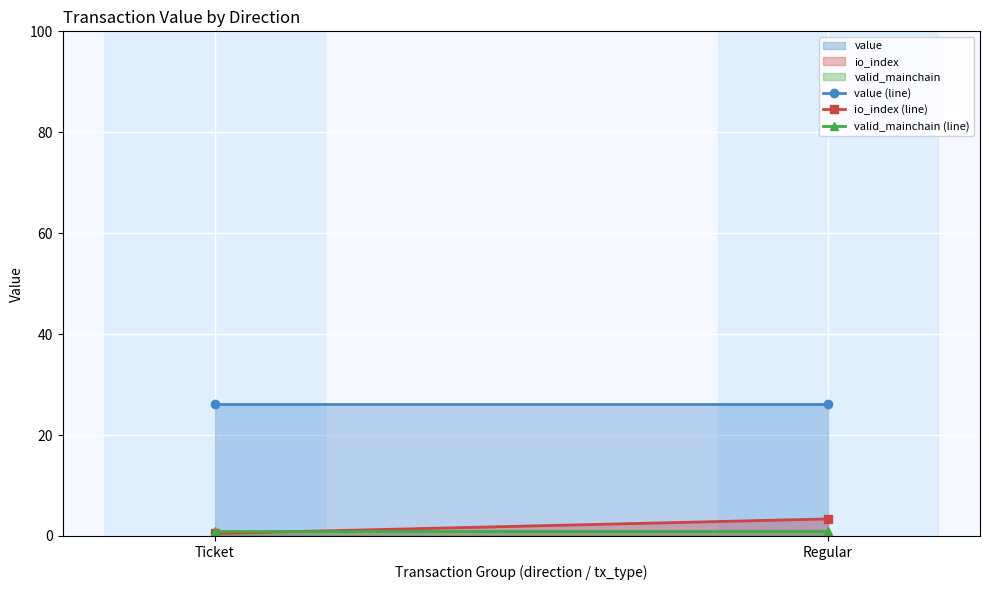

What is the average value of the io_index (line) series?

1.9